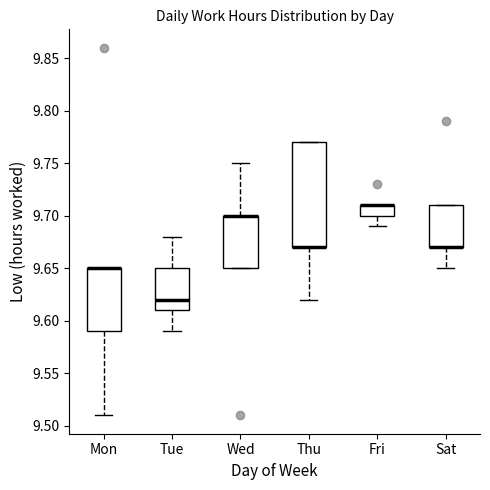

Reading left to right, read every box against the y-axis: the position of its median line, the range the box covers, and the ends of its whiskers. The values are not printed on the chart, so give them approximately, as read against the axis.

Mon: median 9.65 (drawn on the box's upper edge), box 9.59 to 9.65, whiskers 9.51 to 9.65
Tue: median 9.62, box 9.61 to 9.65, whiskers 9.59 to 9.68
Wed: median 9.70 (drawn on the box's upper edge), box 9.65 to 9.70, whiskers 9.65 to 9.75
Thu: median 9.67 (drawn on the box's lower edge), box 9.67 to 9.77, whiskers 9.62 to 9.77
Fri: median 9.71 (drawn on the box's upper edge), box 9.70 to 9.71, whiskers 9.69 to 9.71
Sat: median 9.67 (drawn on the box's lower edge), box 9.67 to 9.71, whiskers 9.65 to 9.71